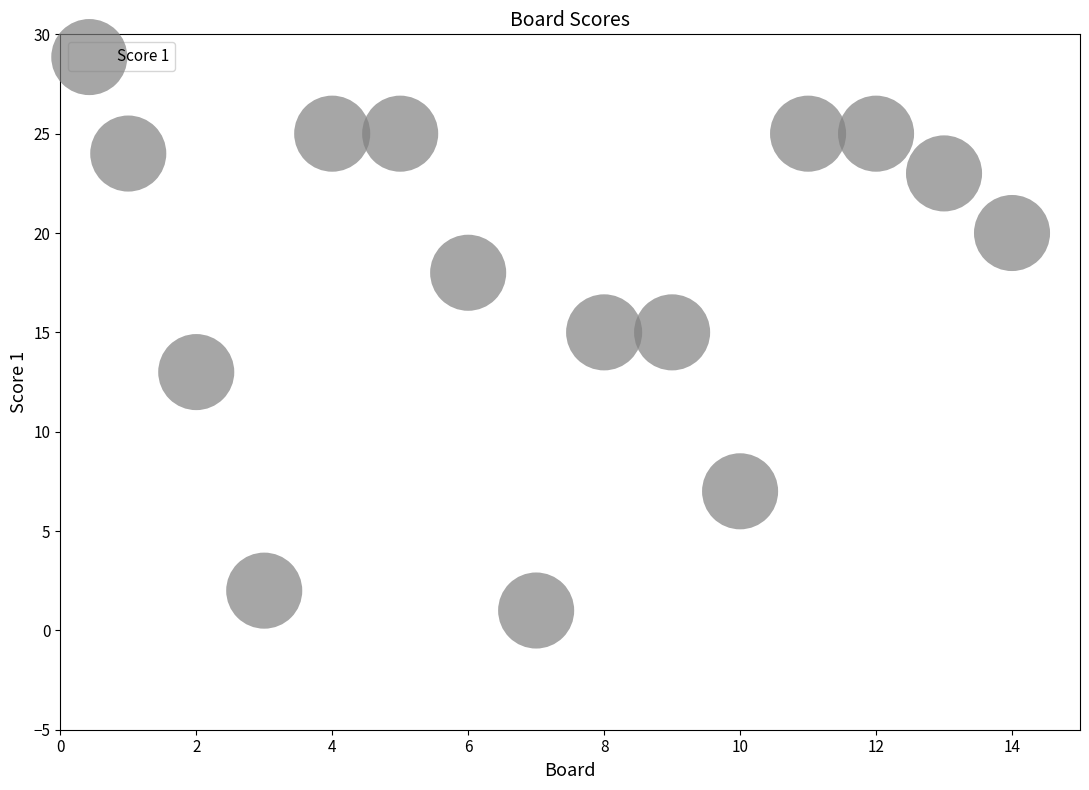

What is the range of X values (max minus min)?

13